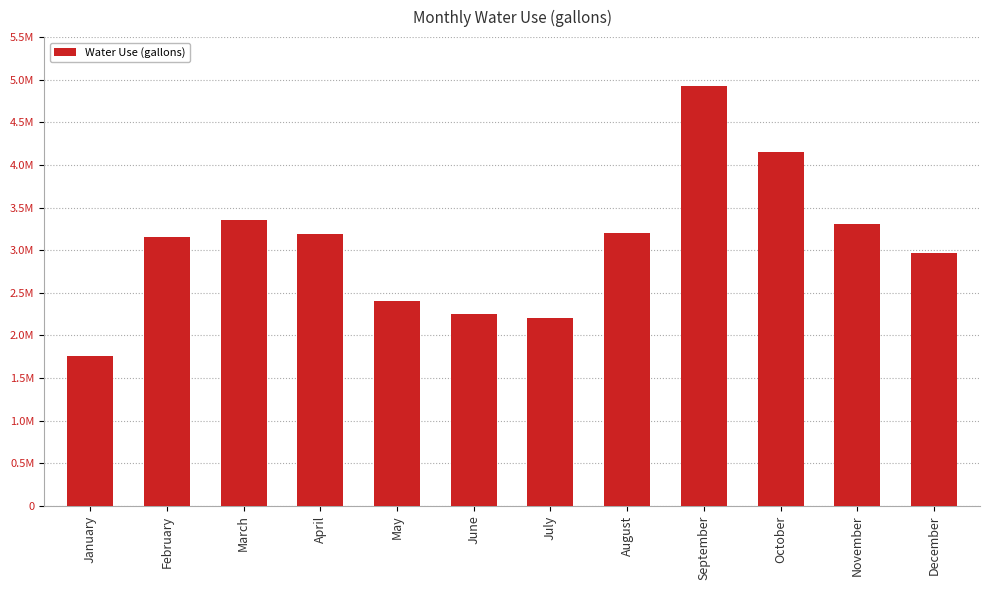

Reading left to right, transcribe all the data shown in this chart.

January=1752340.6	February=3159101.0	March=3351066.9	April=3188851.9	May=2397330.5	June=2255472.0	July=2205524.7	August=3195315.5	September=4925662.5	October=4147203.7	November=3304508.0	December=2961987.3